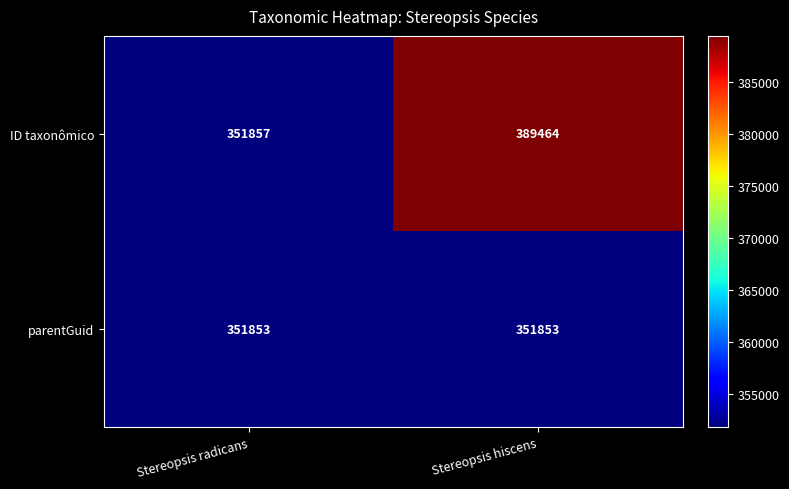

At which category is the sum across all series the highest?

Stereopsis hiscens